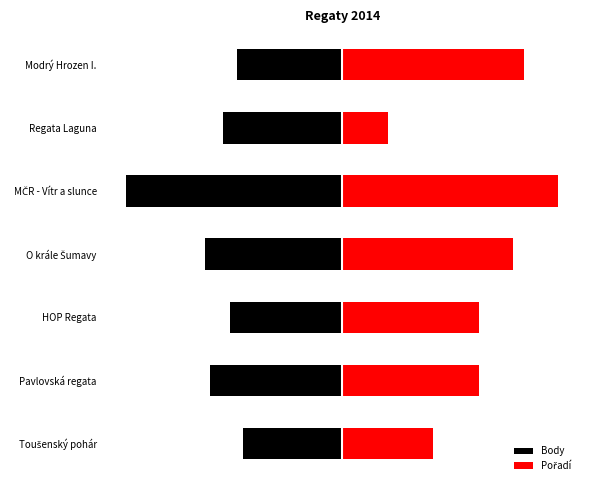

What is the total value across all series at O krále Šumavy?

15.7